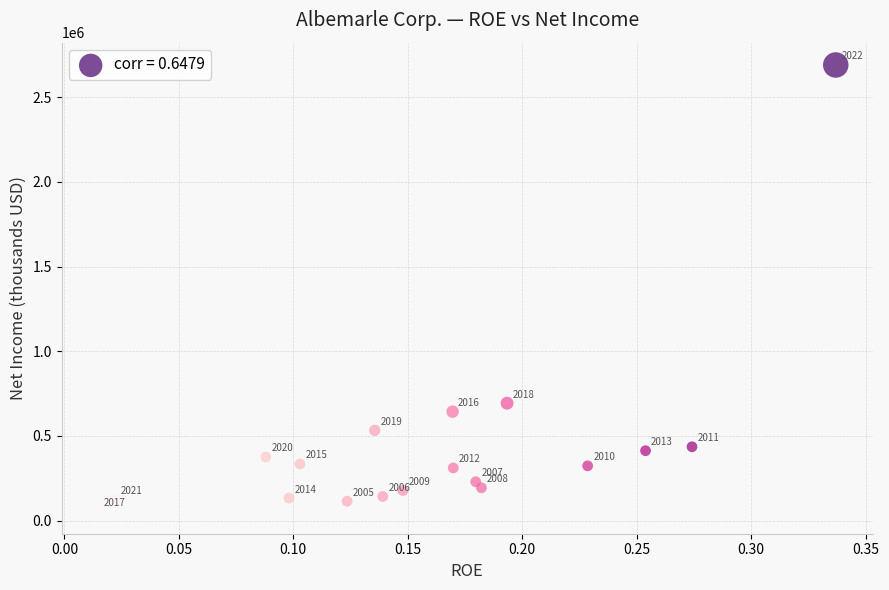

What is the range of Y values (max minus min)?

2634966